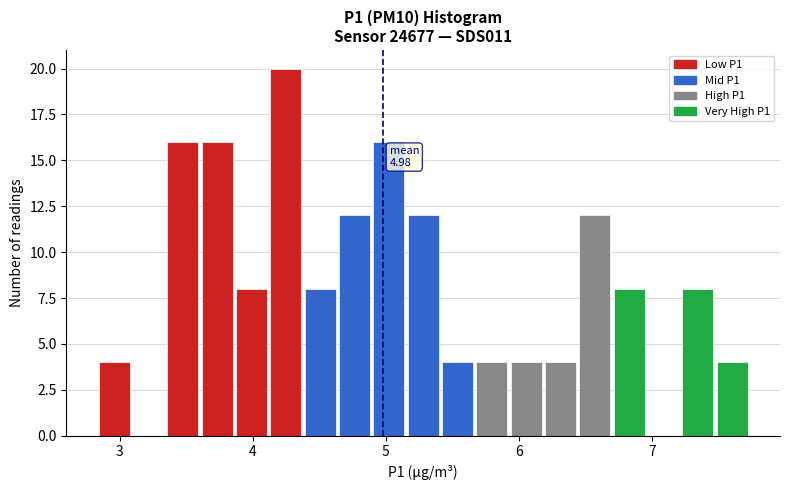

Around what value on the x-axis is the tallest bar? Give the approximate position of its centre, as read against the axis.

4.2